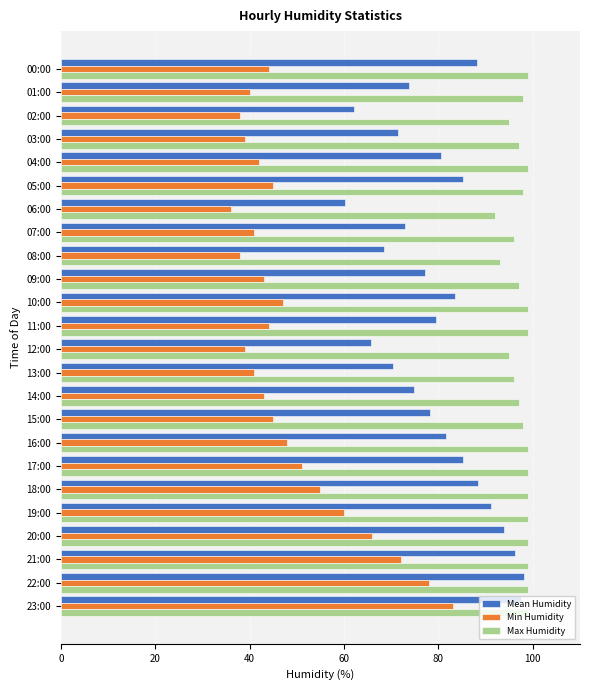

What value does the Max Humidity series have at 22:00?

99.0